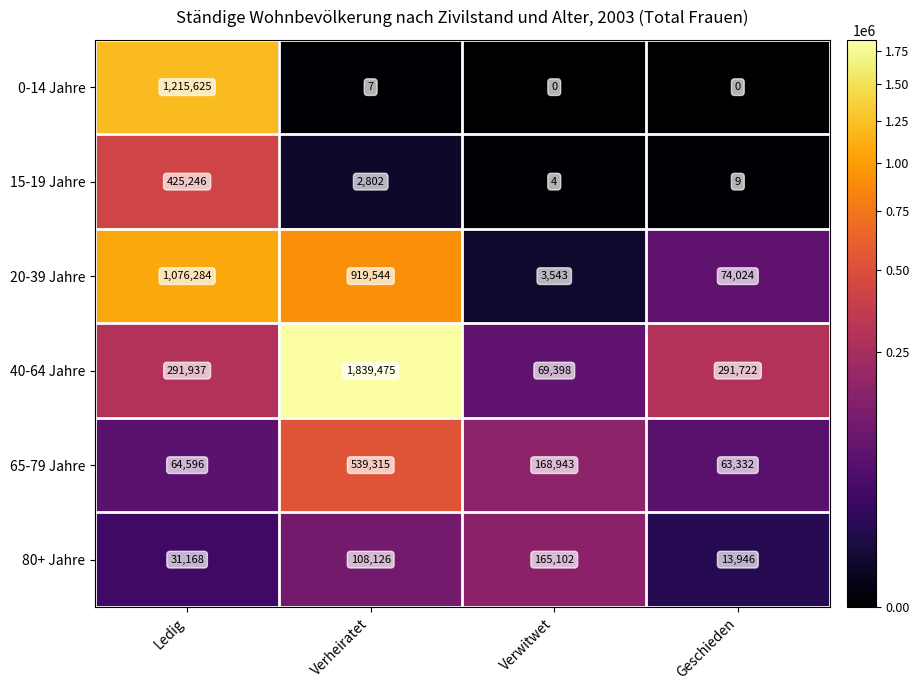

How many data points does each series have?

4